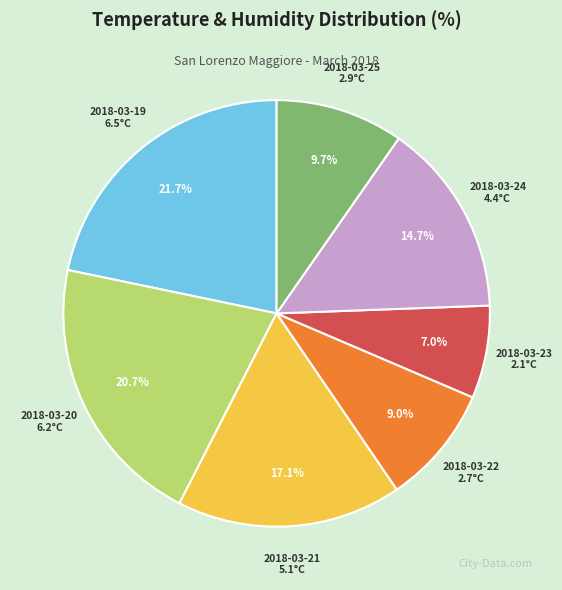

What is the ratio of the value at 2018-03-25 to the value at 2018-03-22?

1.1